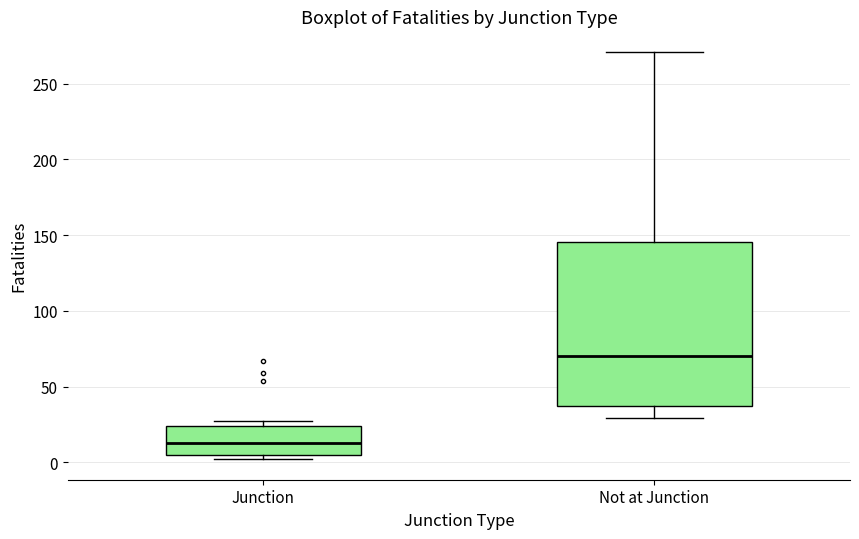

Reading left to right, transcribe this box plot: for each box, give where its median line is, the range the box spans, and where its two whiskers end, as read against the y-axis. The values are not printed on the chart, so give them approximately, as read against the axis.

Junction: median 15, box 5 to 25, whiskers 0 to 25 (just above the box's upper edge)
Not at Junction: median 70, box 35 to 145, whiskers 30 to 270